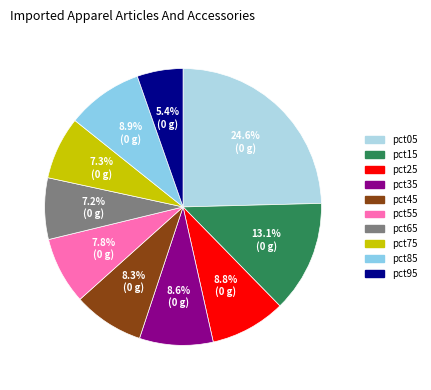

Which has a higher value, pct95 or pct65?

pct65